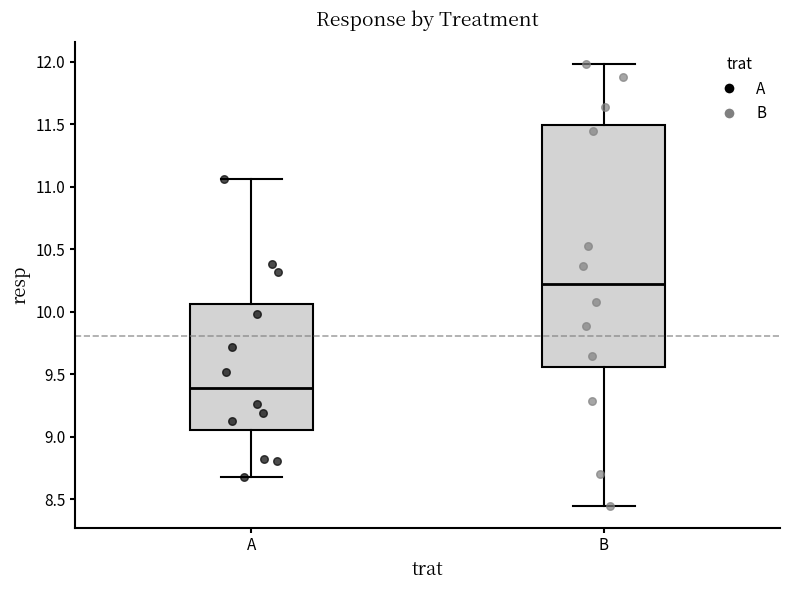

Comparing the boxes themselves (not the whiskers), which one is the tallest?

B